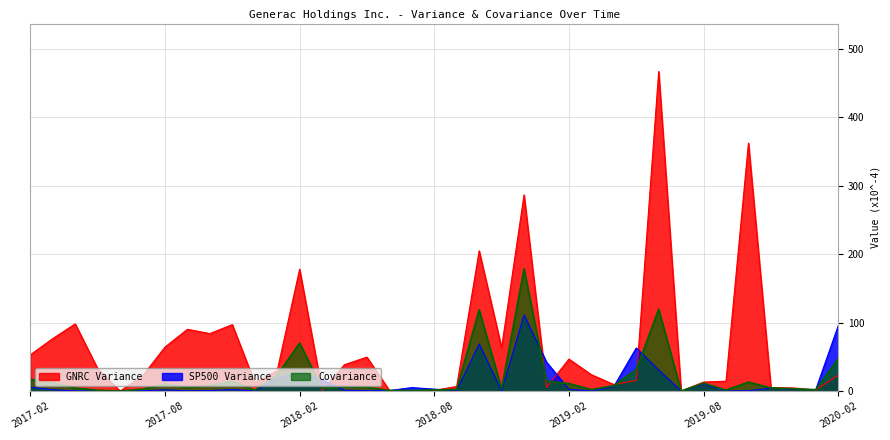

Reading left to right, transcribe all the data shown in this chart.

GNRC Variance: 2017-02=53.0	2017-03=76.7	2017-04=98.1	2017-05=32.8	2017-06=0.0	2017-07=22.0	2017-08=64.2	2017-09=90.2	2017-10=84.0	2017-11=97.1	2017-12=12.5	2018-01=29.6	2018-02=178.0	2018-03=1.1	2018-04=38.5	2018-05=49.6	2018-06=0.9	2018-07=0.1	2018-08=1.0	2018-09=6.7	2018-10=204.9	2018-11=63.3	2018-12=286.7	2019-01=5.1	2019-02=46.7	2019-03=23.9	2019-04=9.6	2019-05=15.7	2019-06=467.0	2019-07=0.0	2019-08=13.1	2019-09=14.4	2019-10=362.4	2019-11=5.1	2019-12=4.5	2020-01=1.6	2020-02=23.3
SP500 Variance: 2017-02=5.6	2017-03=1.9	2017-04=0.2	2017-05=0.0	2017-06=0.8	2017-07=0.3	2017-08=1.7	2017-09=0.3	2017-10=0.7	2017-11=2.1	2017-12=0.1	2018-01=18.1	2018-02=27.6	2018-03=16.4	2018-04=1.2	2018-05=0.6	2018-06=0.8	2018-07=5.0	2018-08=2.8	2018-09=0.9	2018-10=68.9	2018-11=0.2	2018-12=111.0	2019-01=42.4	2019-02=2.6	2019-03=0.2	2019-04=6.6	2019-05=63.0	2019-06=30.6	2019-07=0.0	2019-08=10.0	2019-09=0.1	2019-10=0.5	2019-11=4.2	2019-12=2.2	2020-01=2.3	2020-02=95.4
Covariance: 2017-02=17.2	2017-03=12.2	2017-04=4.5	2017-05=1.1	2017-06=0.0	2017-07=2.7	2017-08=10.4	2017-09=5.4	2017-10=7.9	2017-11=14.3	2017-12=1.3	2018-01=23.2	2018-02=70.1	2018-03=4.2	2018-04=6.7	2018-05=5.7	2018-06=0.8	2018-07=0.8	2018-08=1.7	2018-09=2.4	2018-10=118.8	2018-11=3.4	2018-12=178.4	2019-01=14.7	2019-02=11.0	2019-03=2.1	2019-04=8.0	2019-05=31.4	2019-06=119.6	2019-07=0.0	2019-08=11.5	2019-09=1.4	2019-10=13.1	2019-11=4.6	2019-12=3.2	2020-01=1.9	2020-02=47.1